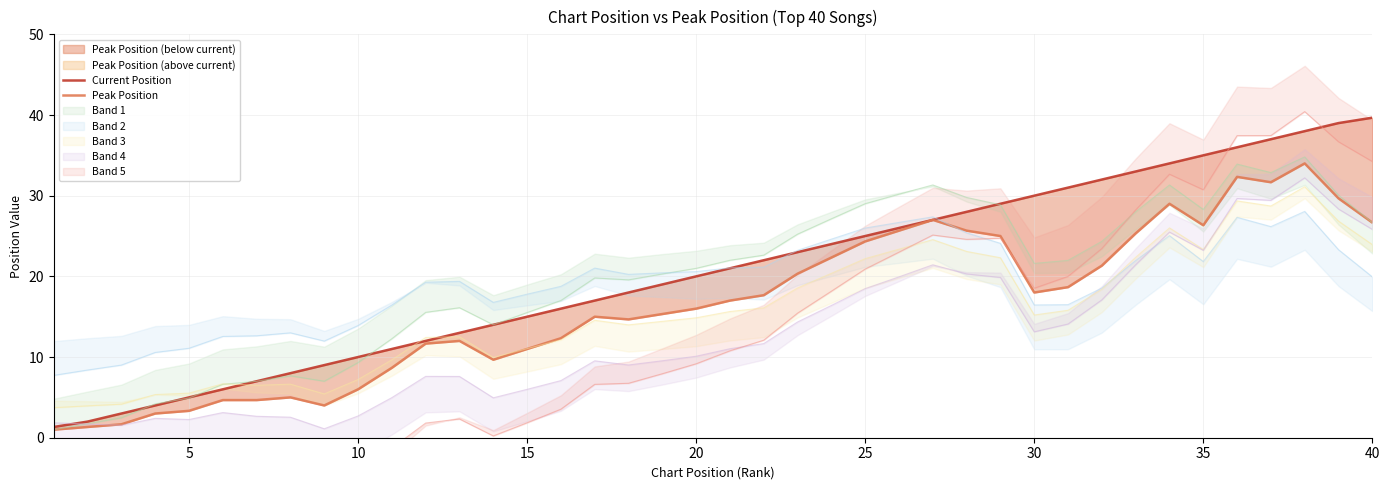

Which series has the largest total across all categories?

Current Position